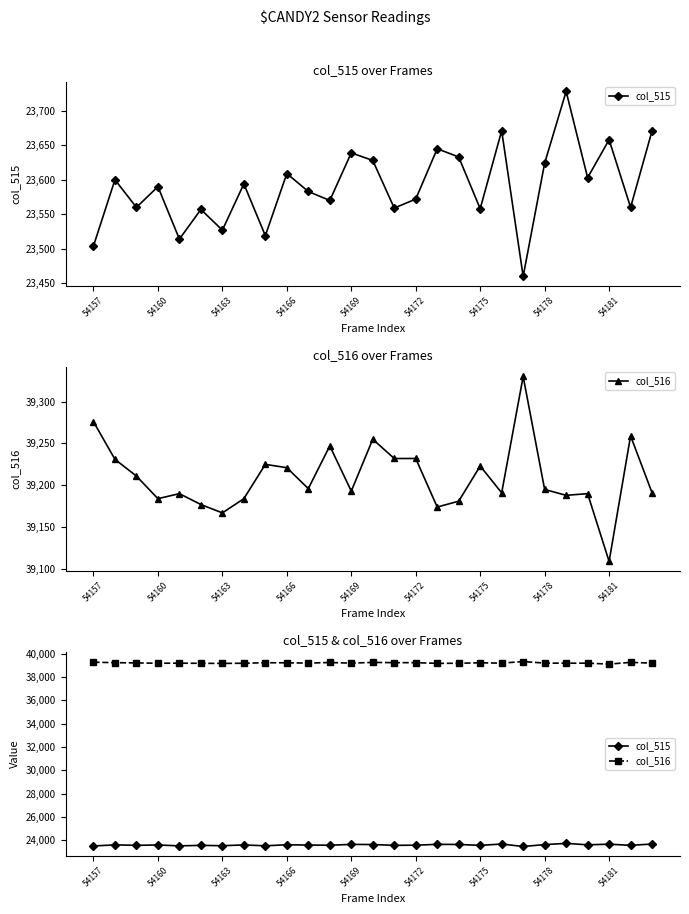

What is the maximum value shown in the chart?

39330